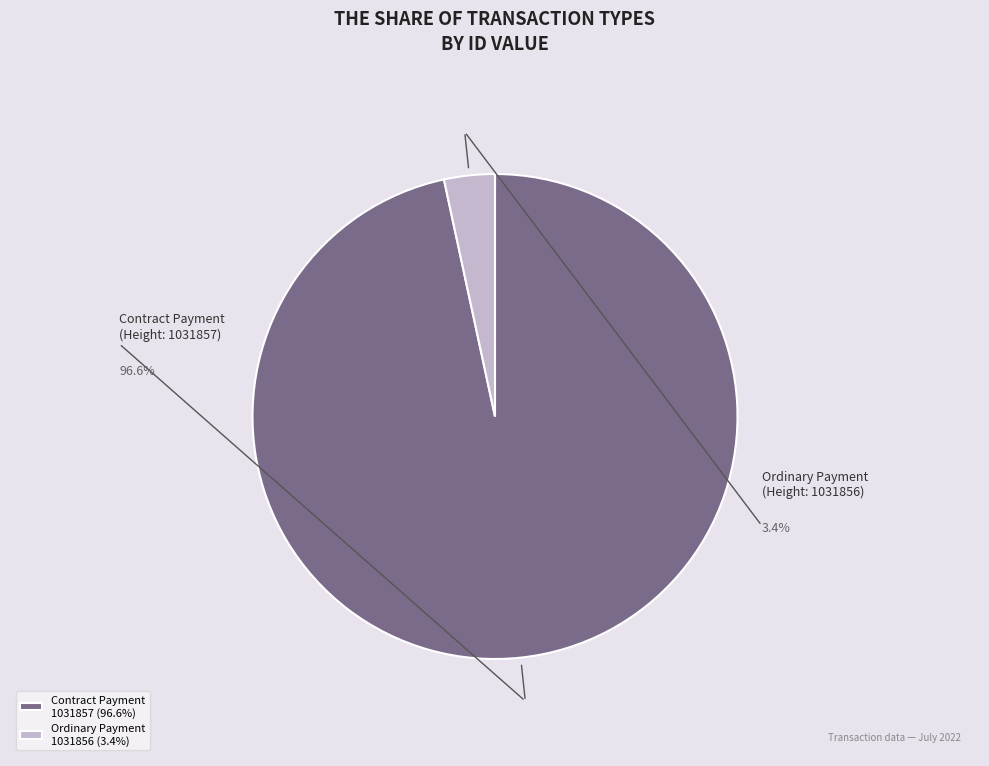

To the nearest percent, what percentage of the pie is Ordinary Payment (Height 1031856)?

3%